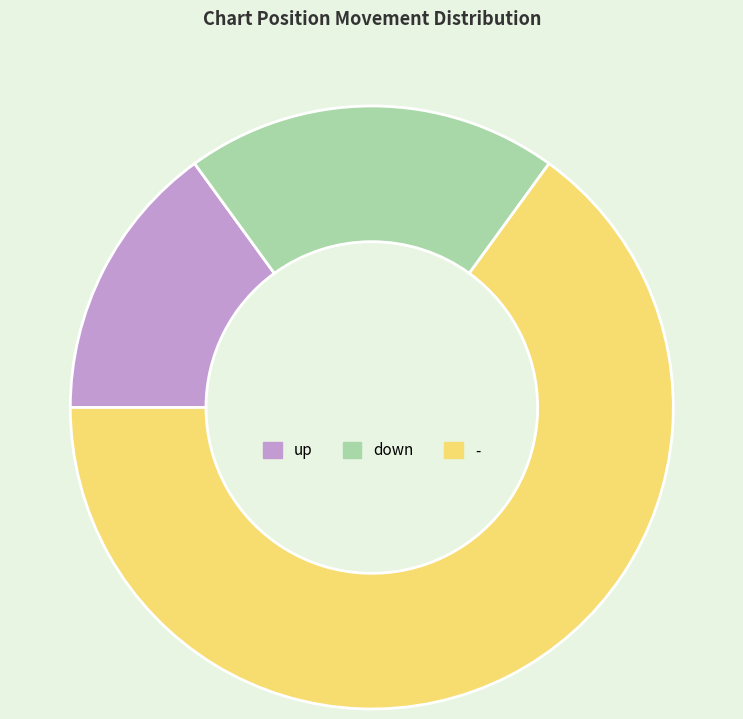

Combined, do down and - account for over 50%?

Yes